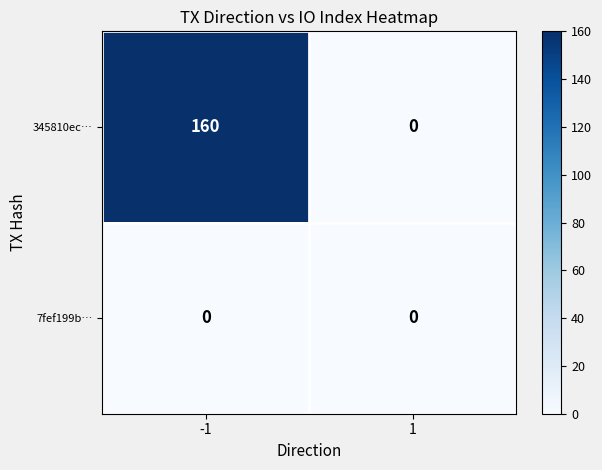

What is the maximum value shown in the chart?

160